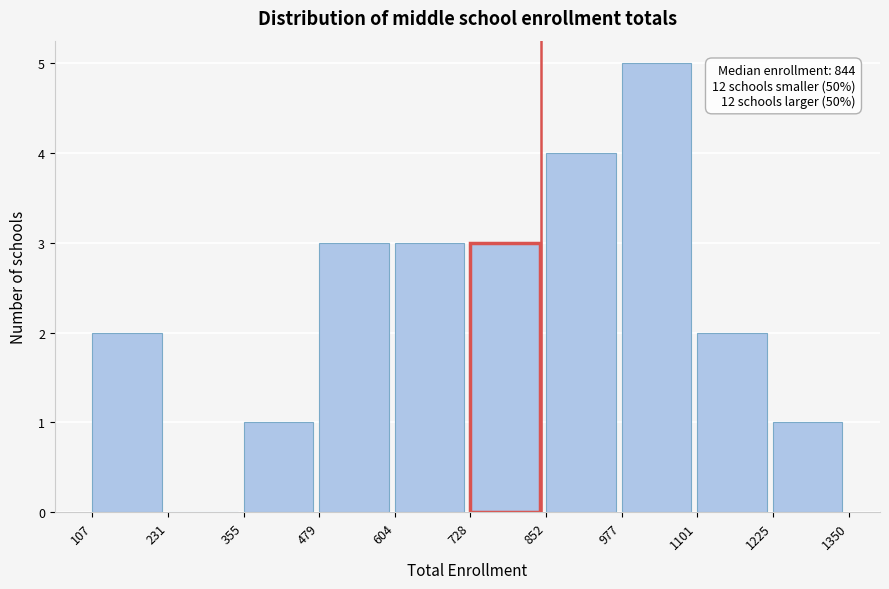

Which range on the x-axis has the tallest bar?

977 to 1101